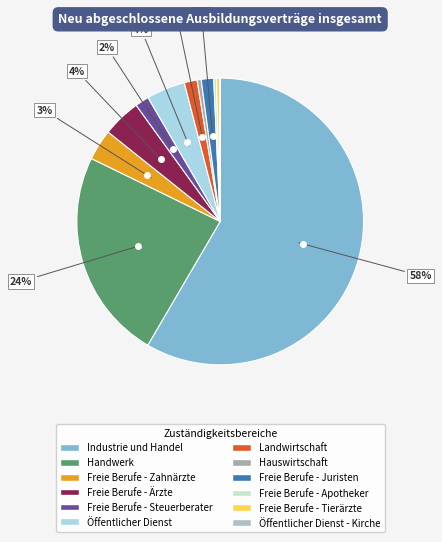

Which category accounts for the majority?

Industrie und Handel